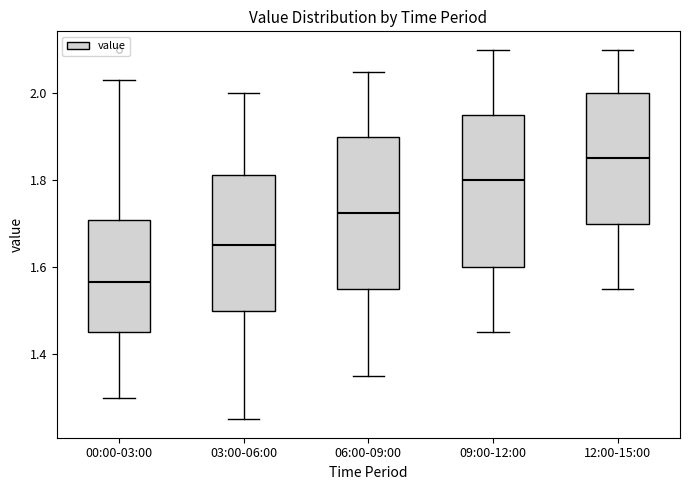

Where does the lower whisker of the box for 09:00-12:00 end on the y-axis? The values are not printed on the chart, so give them approximately, as read against the axis.

1.46